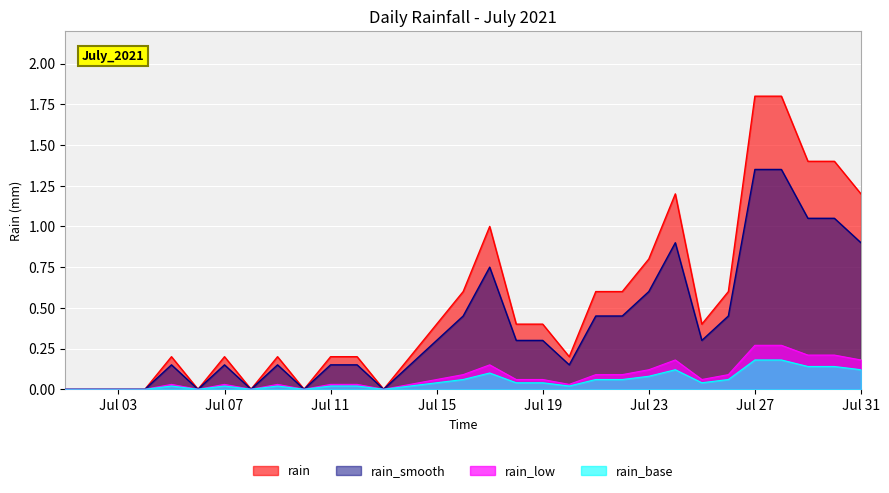

What is the value of the 5th point from the left?

0.2